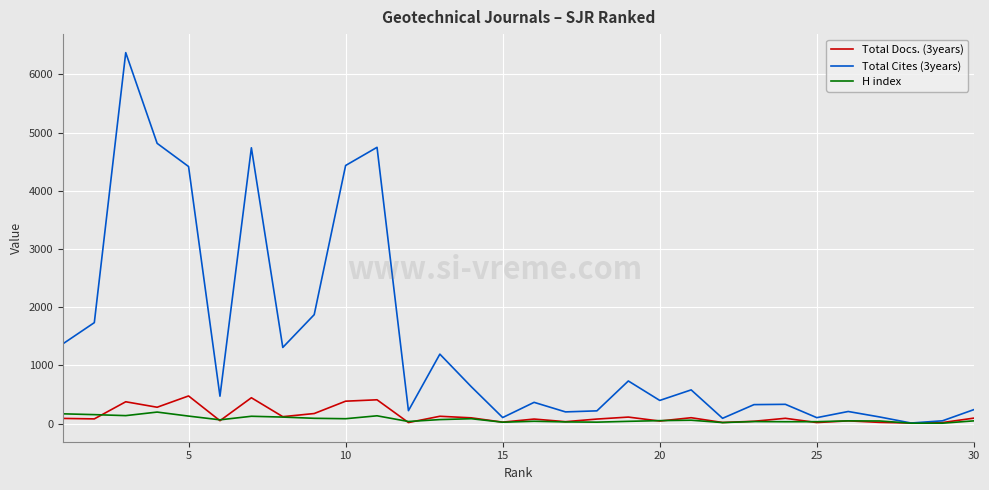

Which series has the largest total across all categories?

Total Cites (3years)